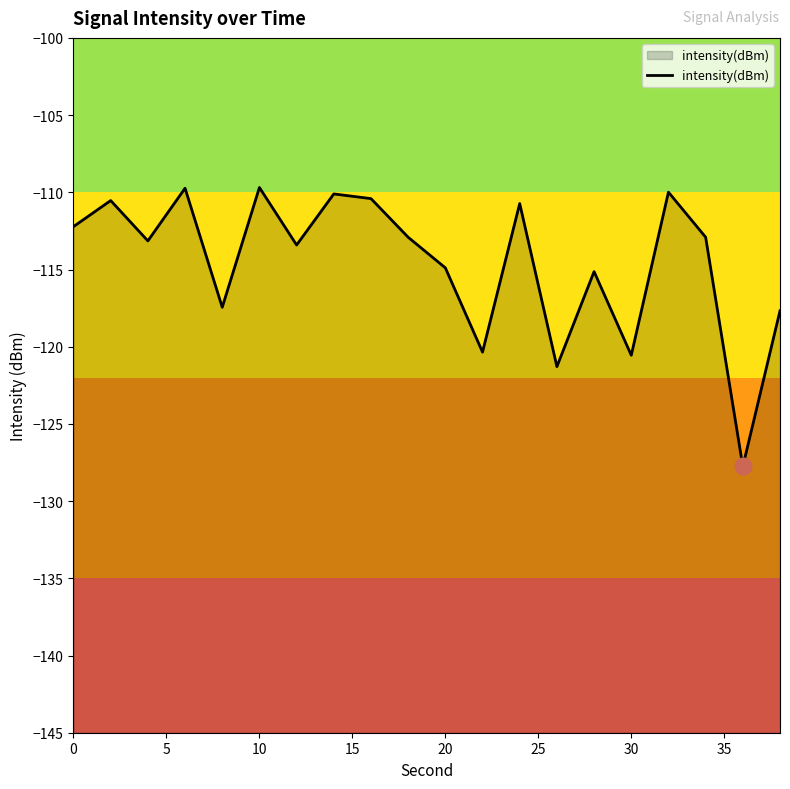

How many lines are shown in the chart?

1